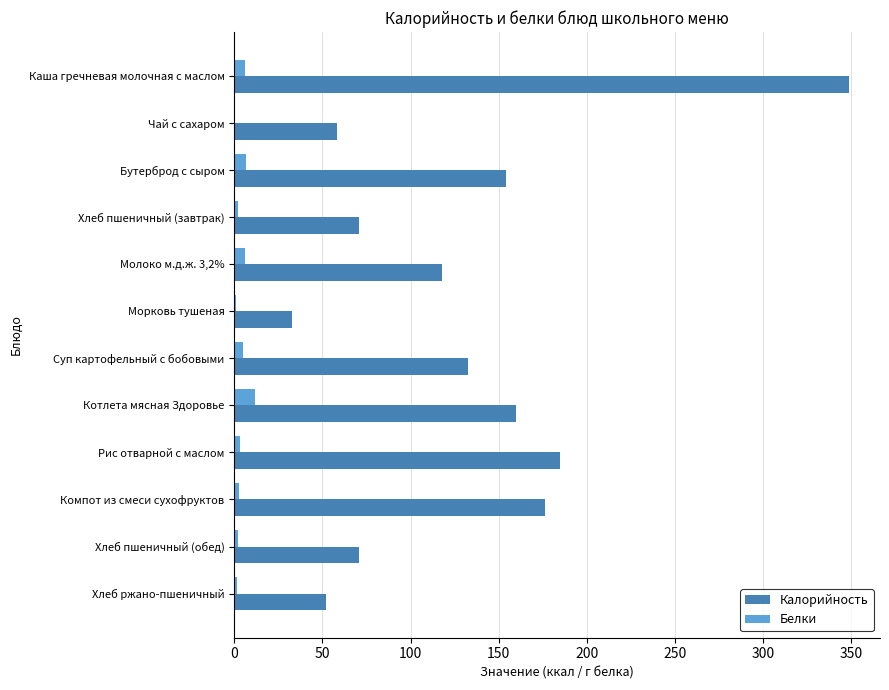

Which category has the highest value in the Калорийность series?

Каша гречневая молочная с маслом